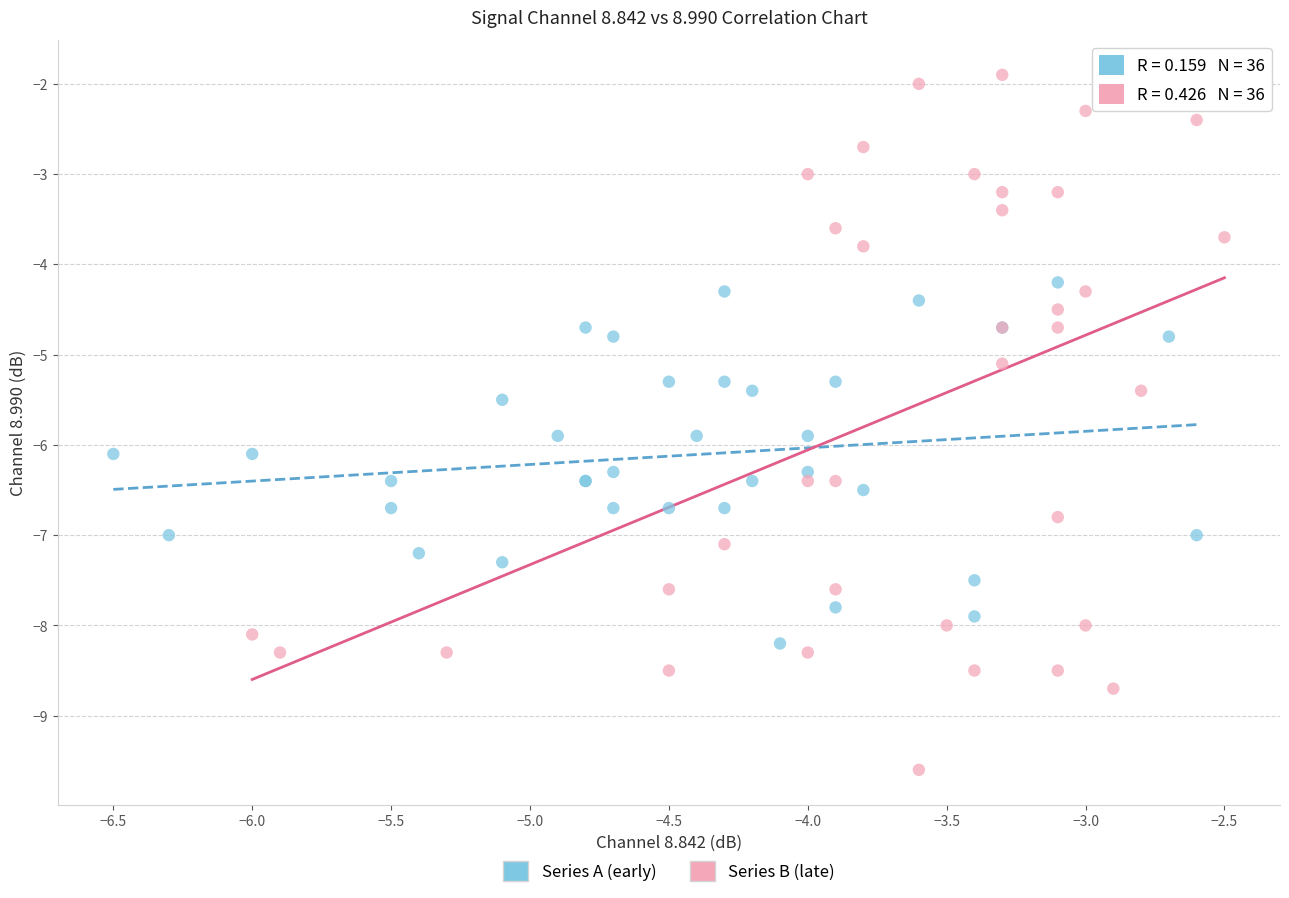

Which series has the largest Y range (max minus min)?

Series B (late)